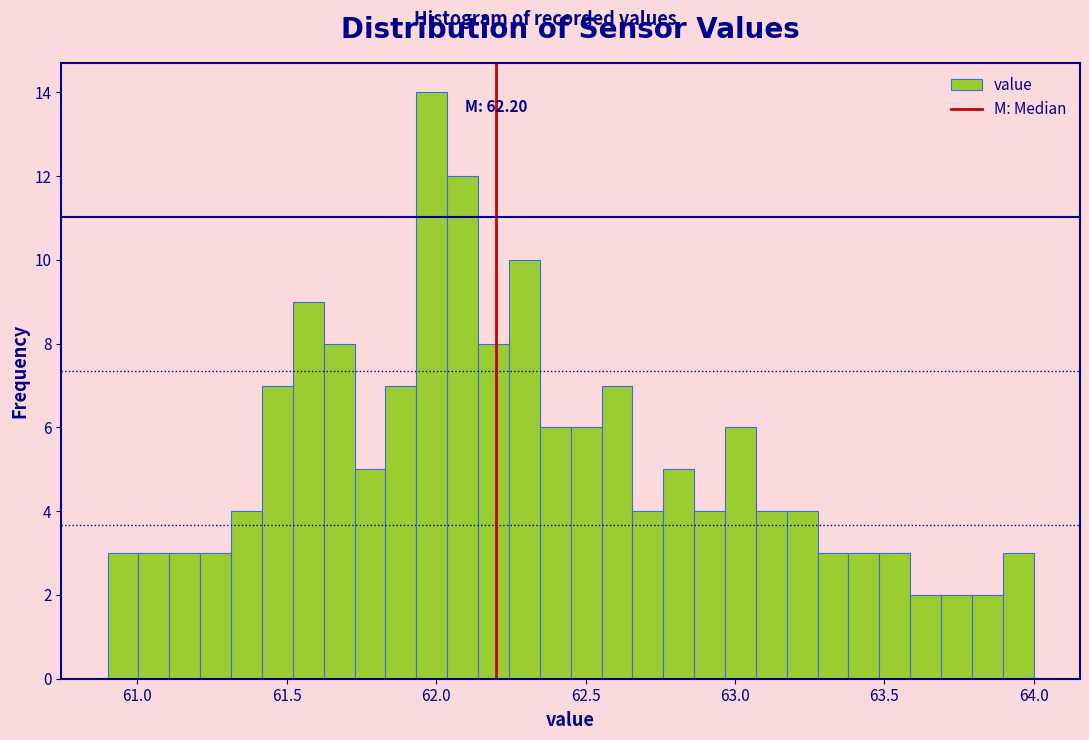

Read against the x-axis, roughly where is the centre of the tallest bar?

62.00